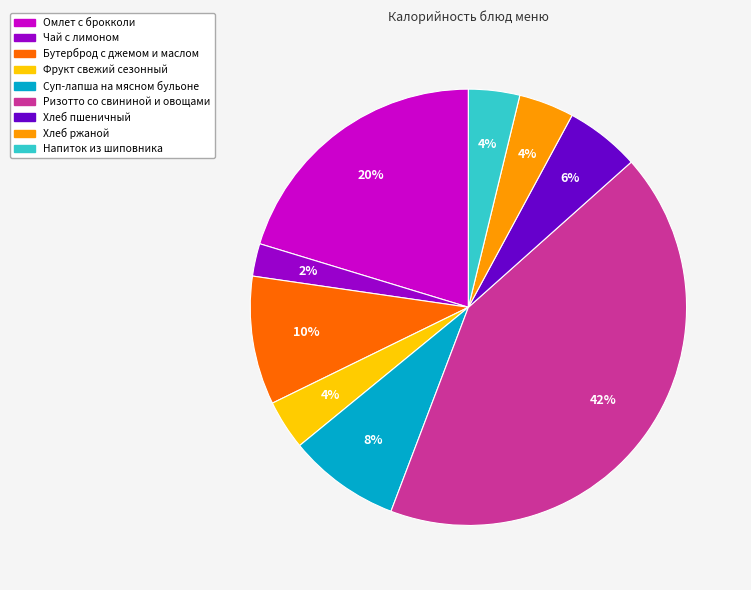

True or false: Омлет с брокколи accounts for 20% of the total.

True